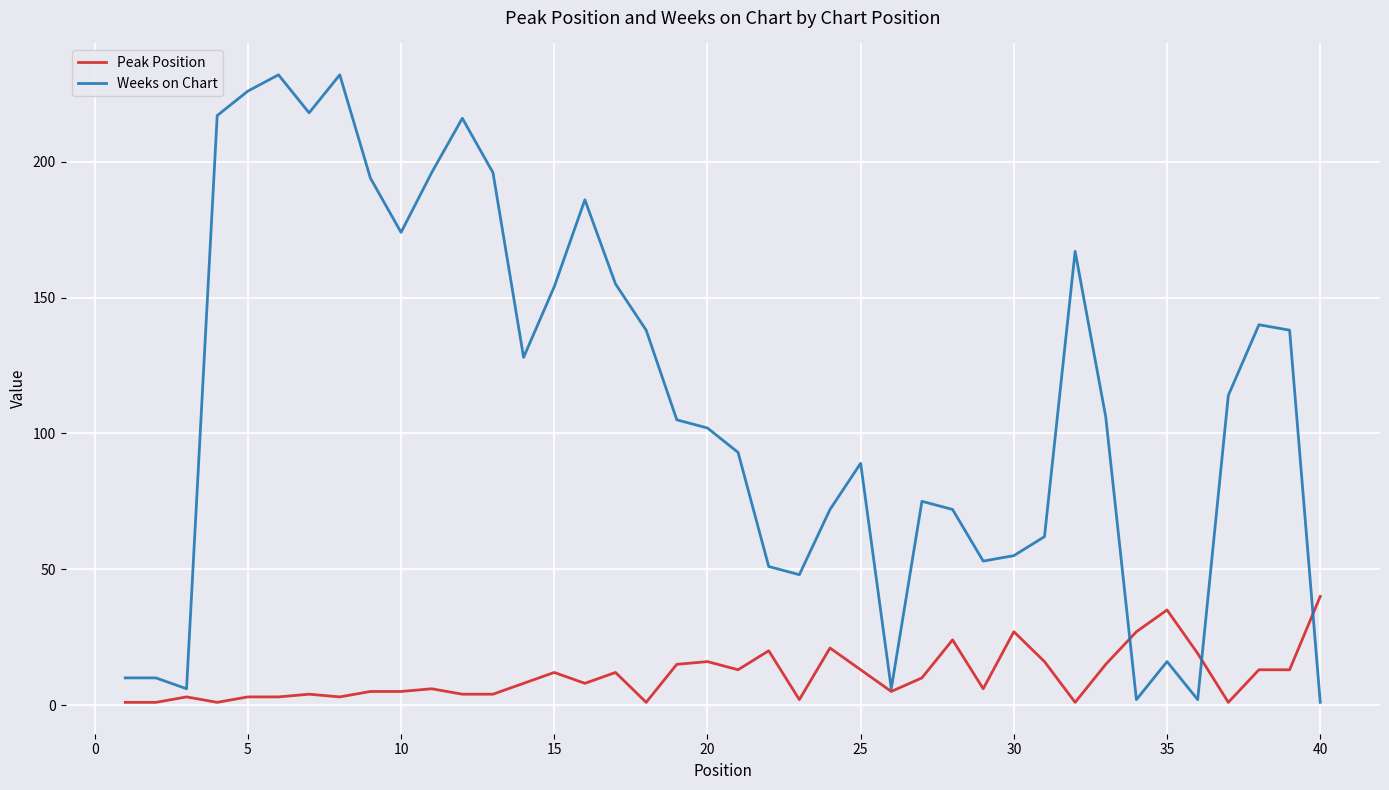

What is the greatest value displayed?

232